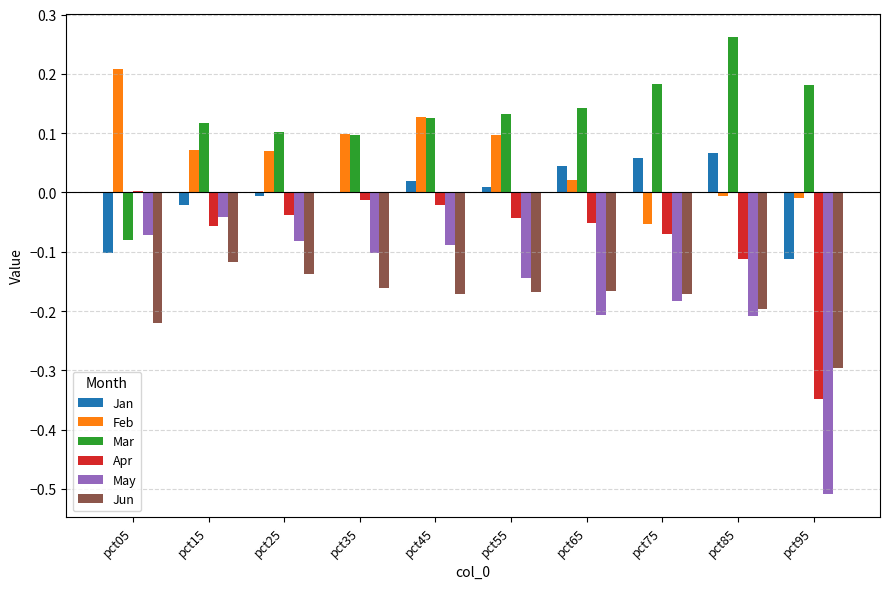

At how many categories does at least one series exceed 0?

10